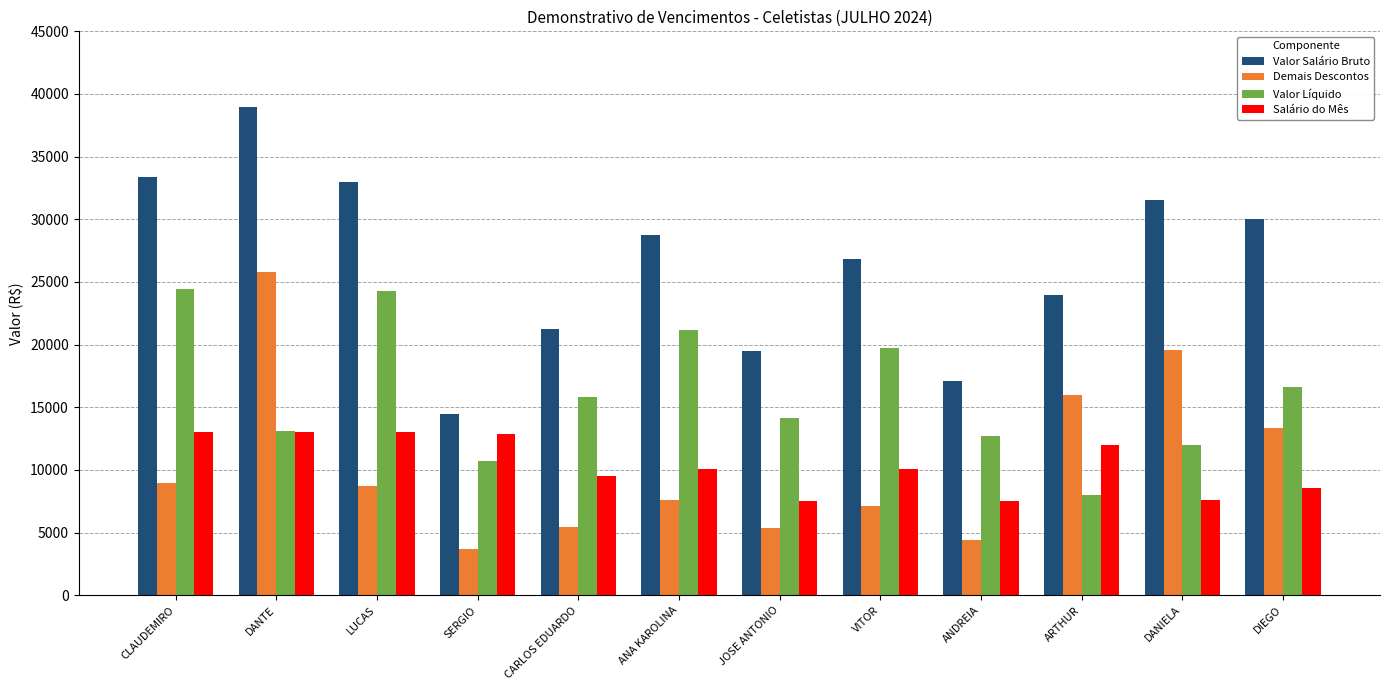

What is the value of the Demais Descontos bar at the 11th from the left?

19606.9